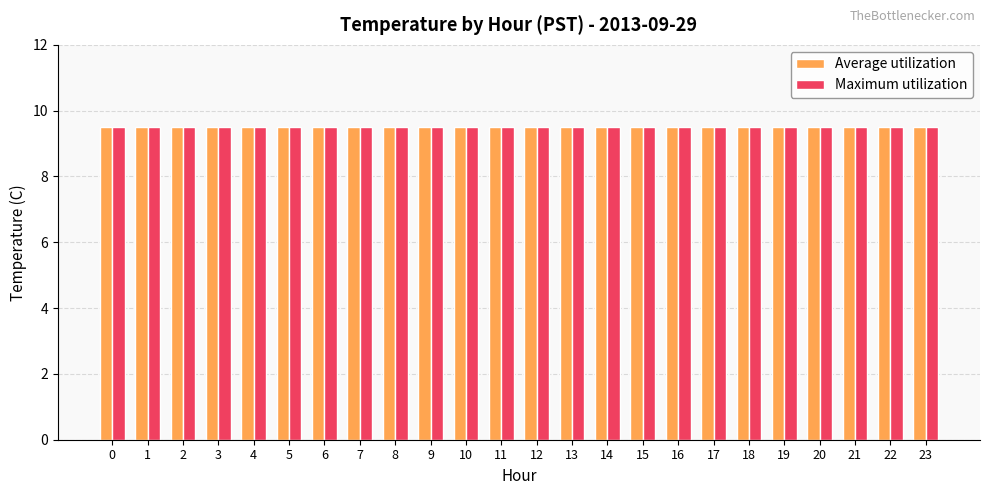

At how many categories does at least one series exceed 9?

24